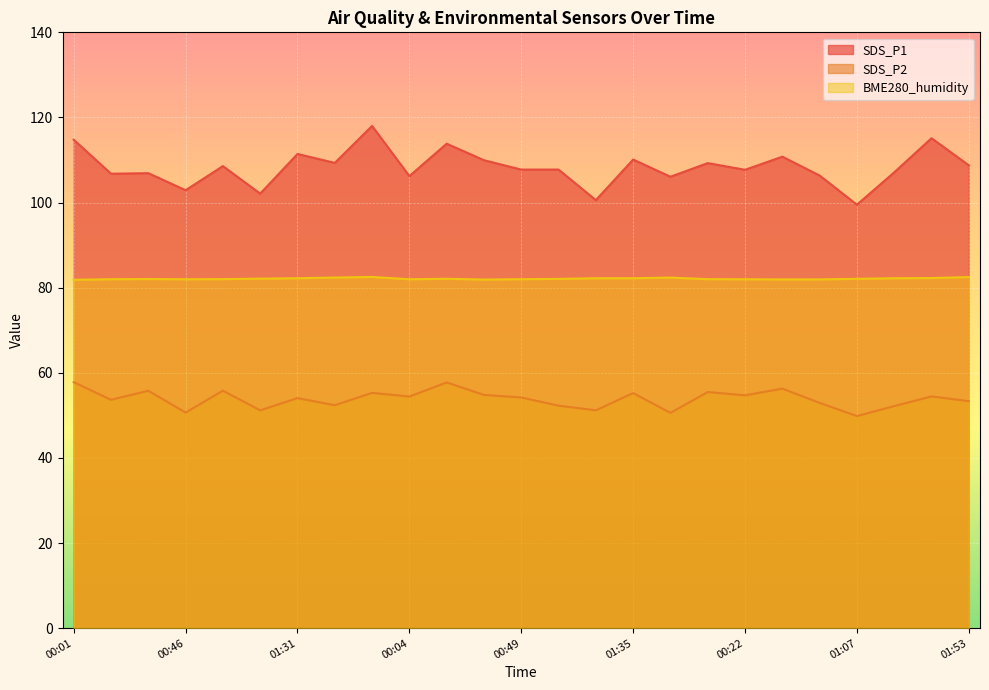

Is it true that BME280_humidity equals 82.1 at 01:07?

True